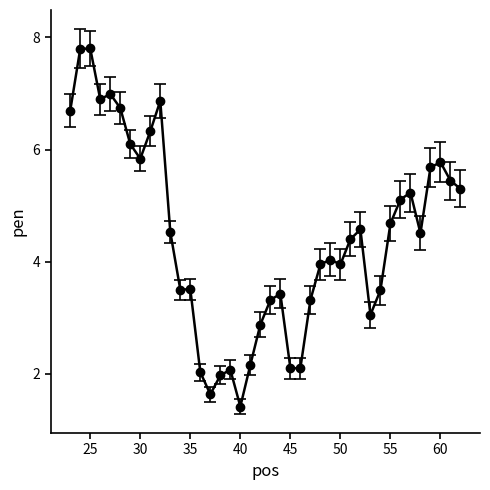

True or false: the data has more than 1 interior local peaks.

True